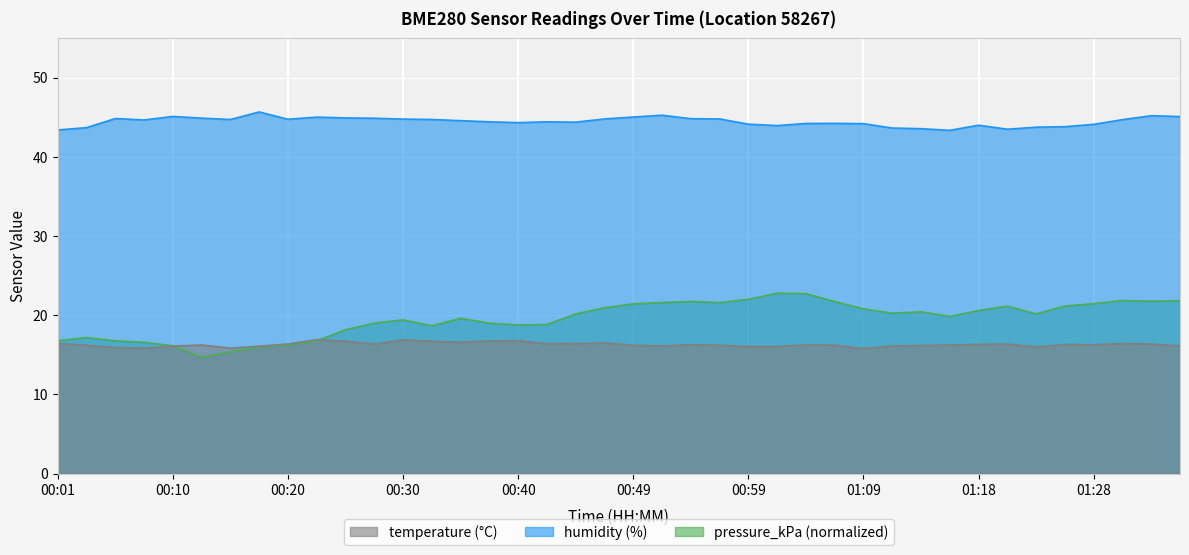

What is the label of the 19th point from the left?

00:45